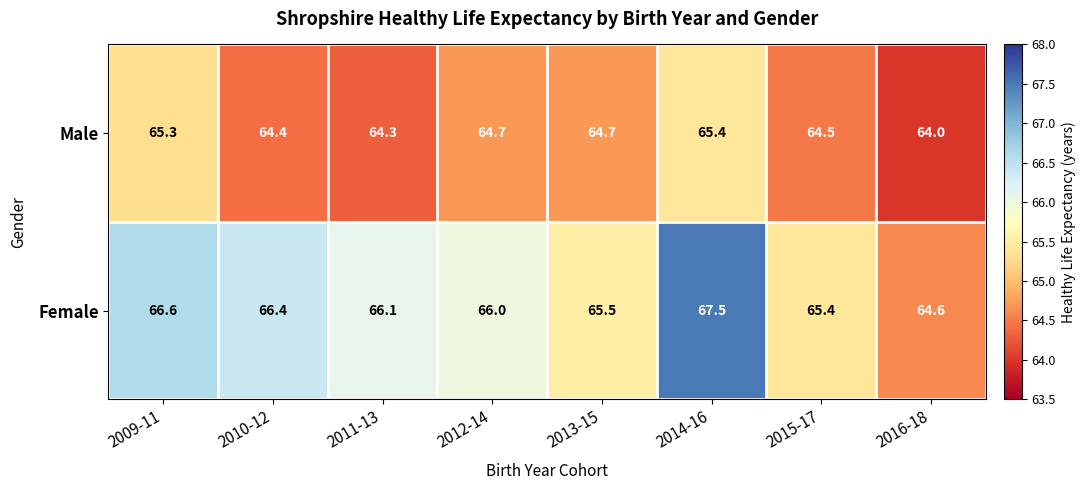

At which label is Male closest to 64?

2016-18